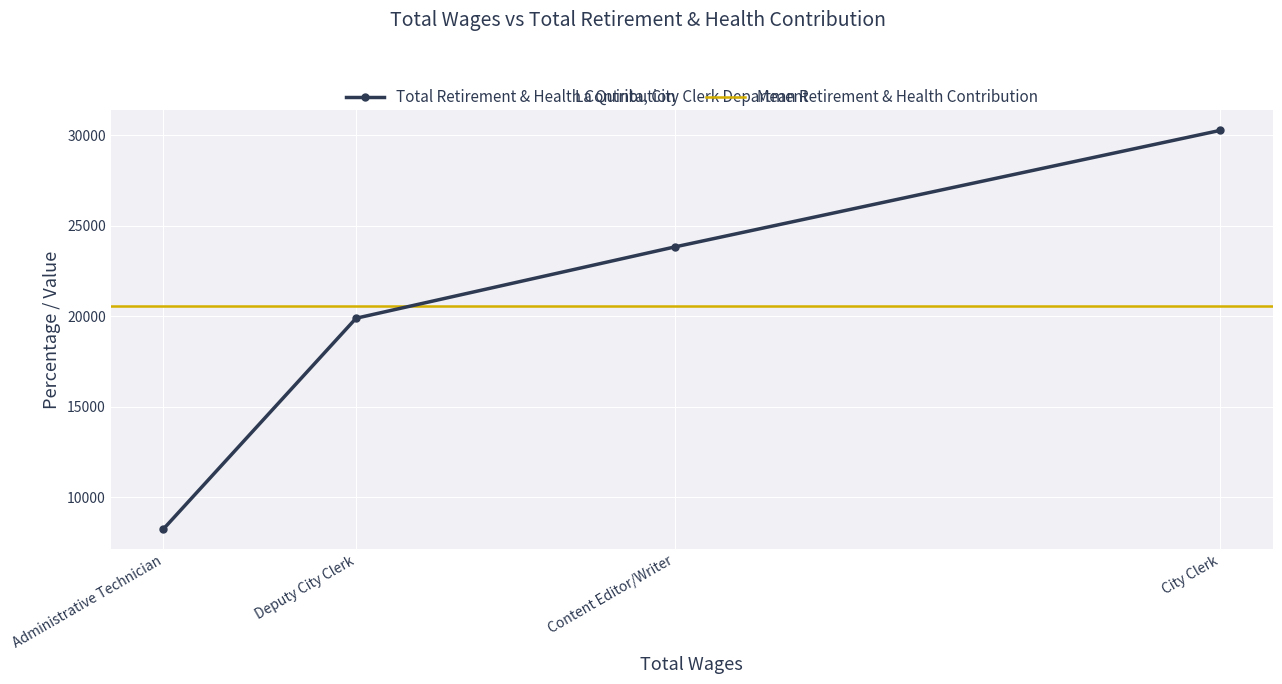

What is the value of the Total Retirement & Health Contribution point at the 1st from the left?

8257